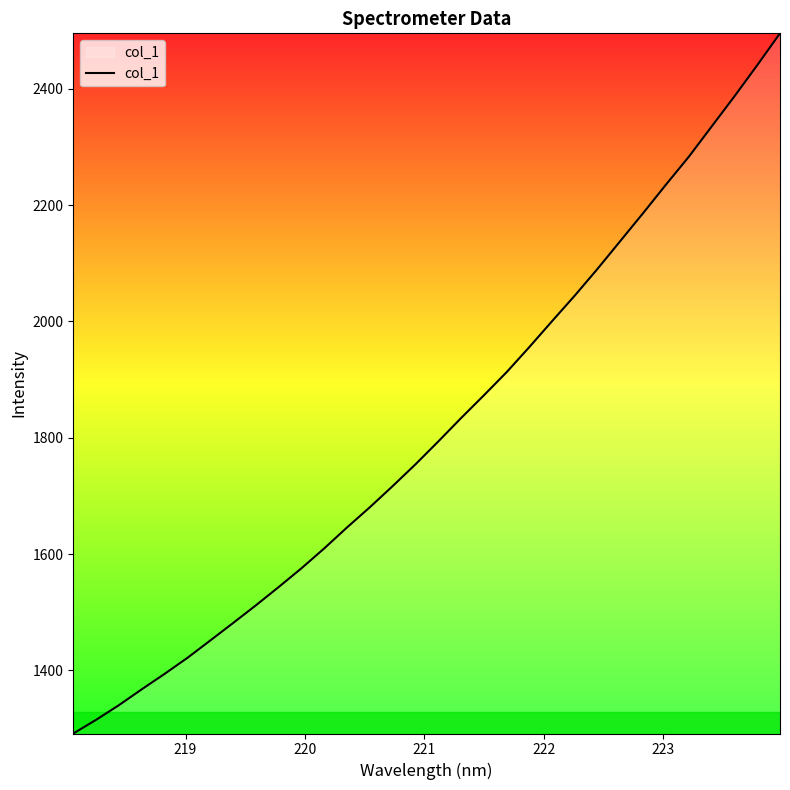

What is the difference between the maximum and minimum values?

1204.0